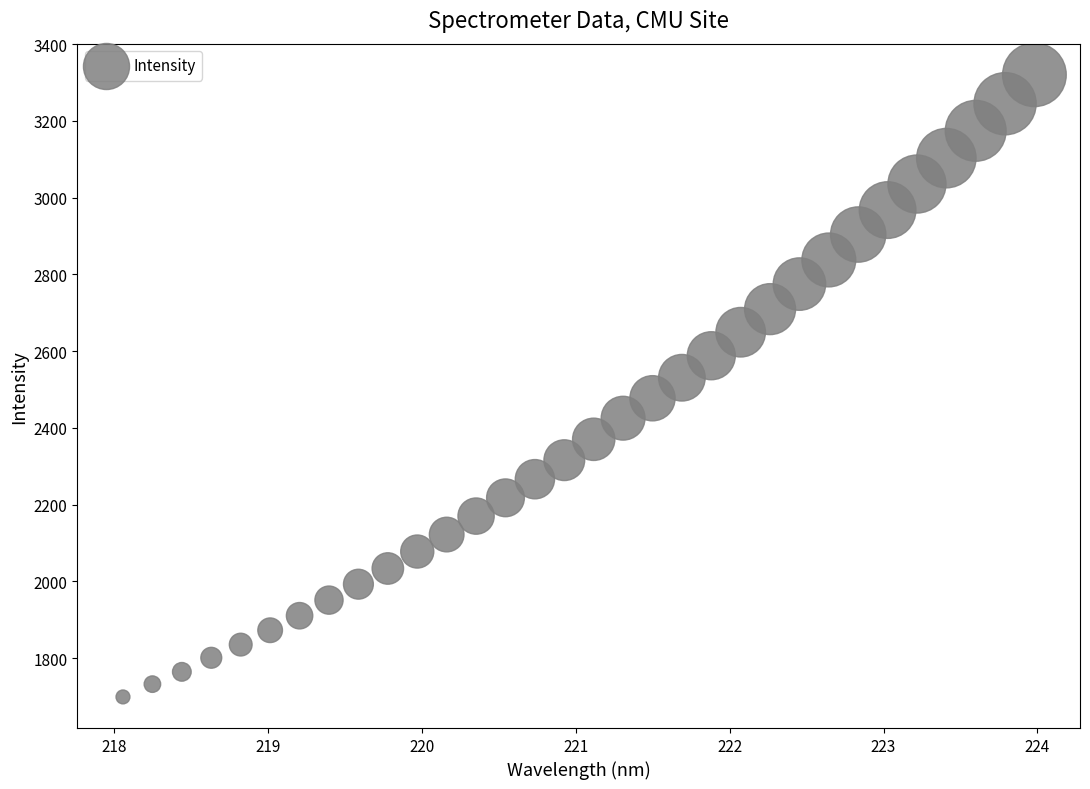

What is the range of Y values (max minus min)?

1620.8